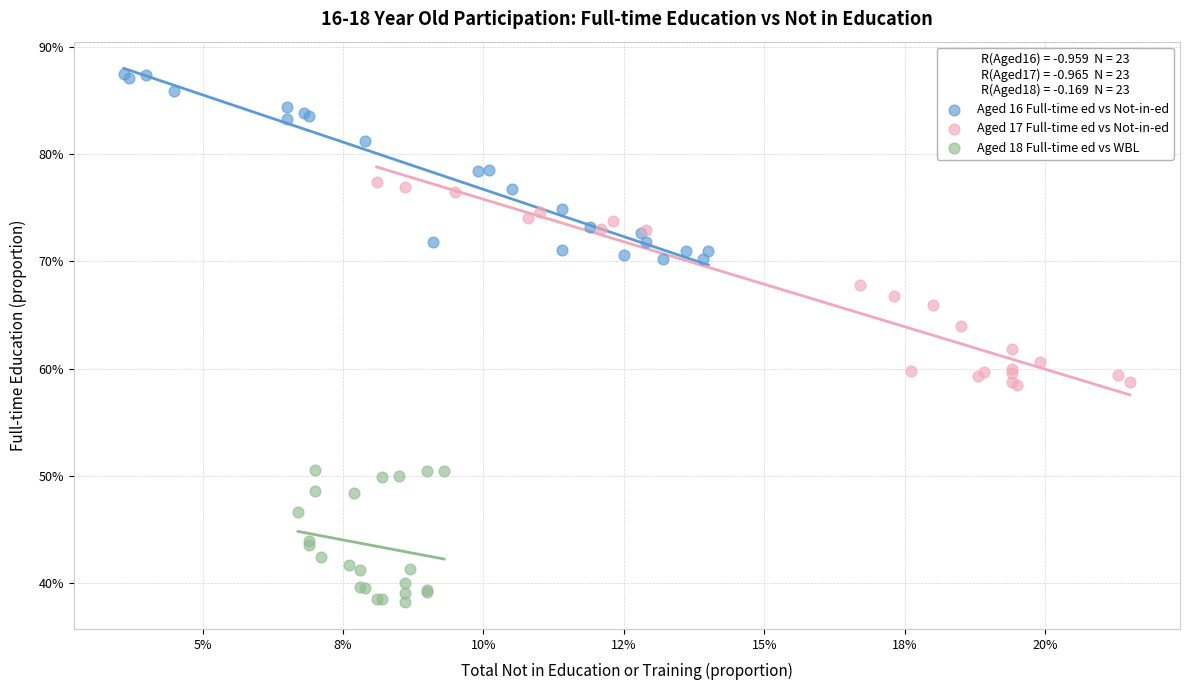

What are all the series names shown in the legend?

Aged 16 Full-time ed vs Not-in-ed, Aged 17 Full-time ed vs Not-in-ed, Aged 18 Full-time ed vs WBL